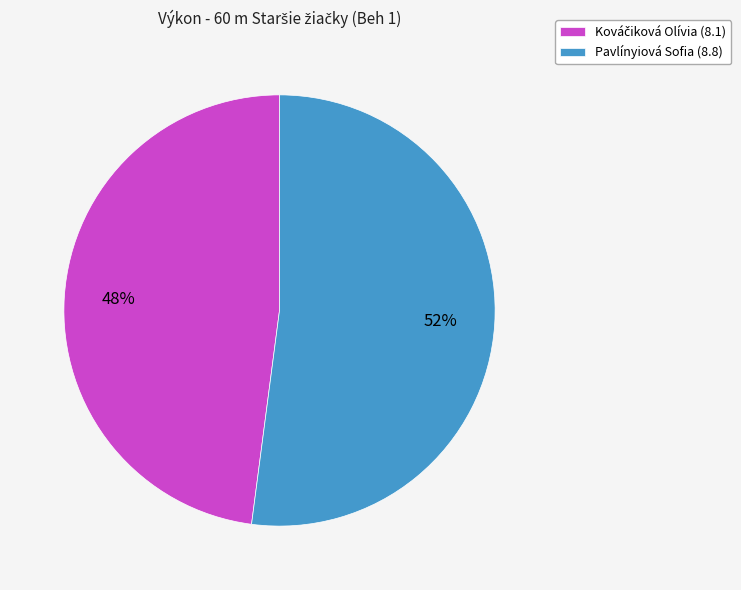

To the nearest percent, what is the difference between the largest and smallest slice percentages?

4%